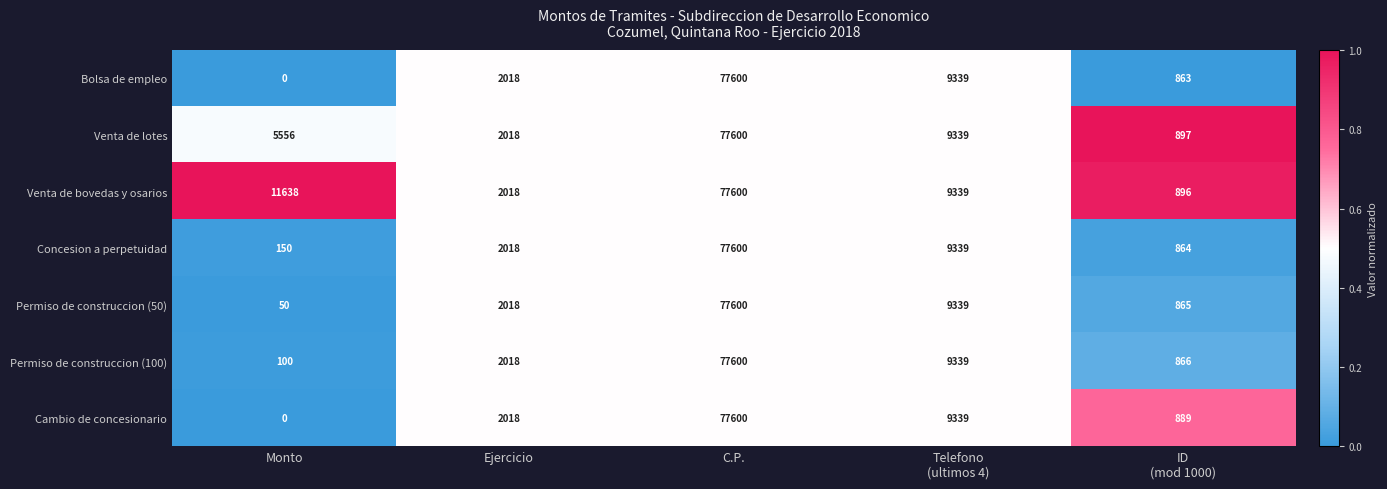

What is the total value across all series at C.P.?

543200